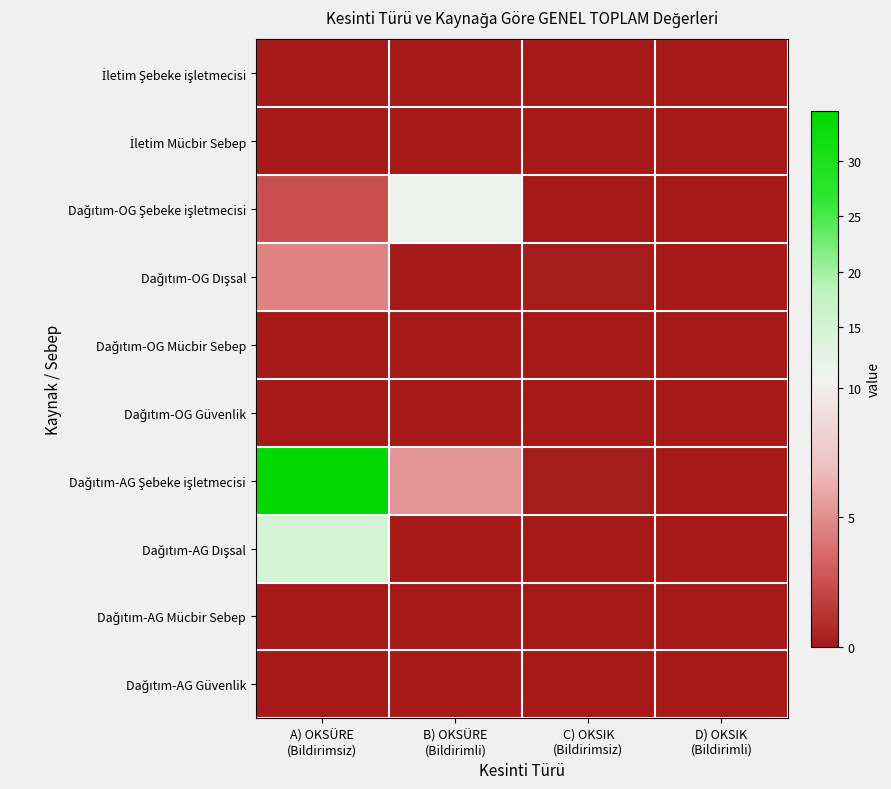

Count the number of categories in the chart.

4